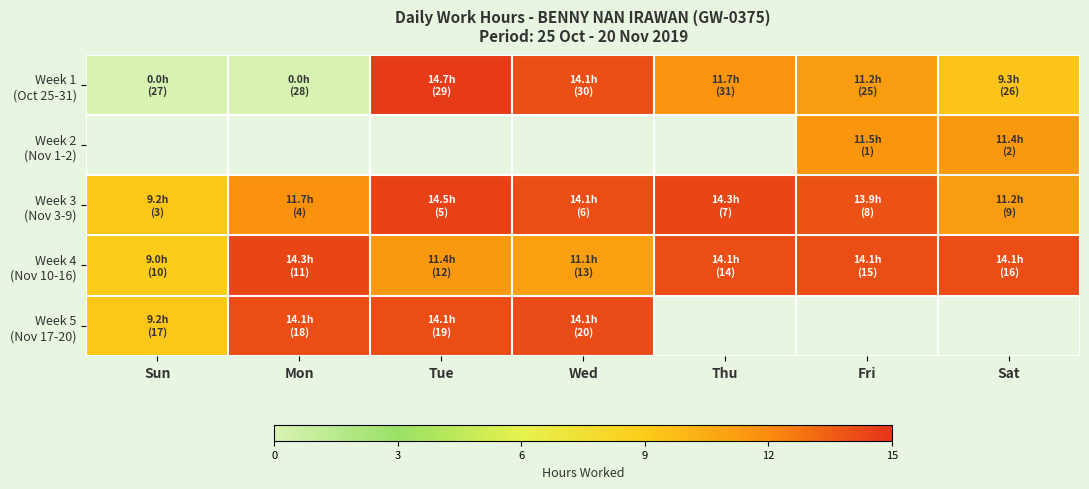

How many data points in Week 1 (Oct 25-31) are above 11?

4